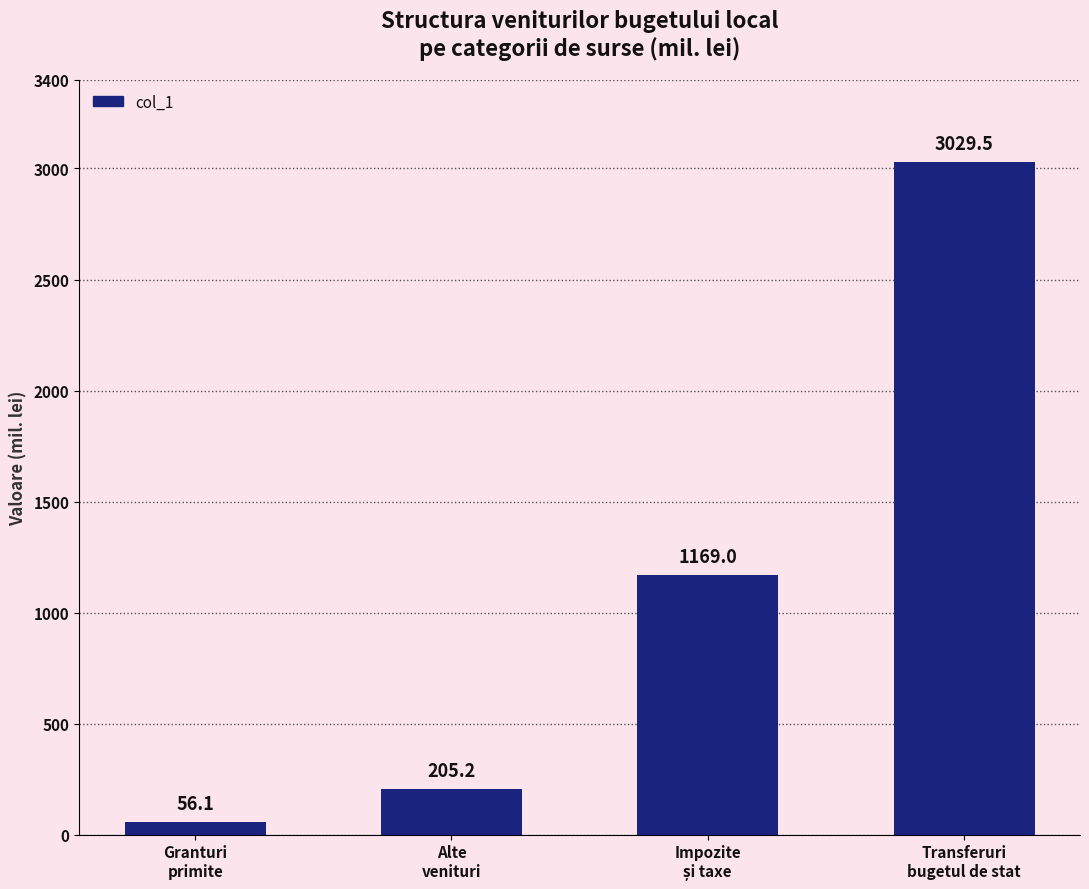

Reading right to left, extract all data points from this chart.

3029.5	1169.0	205.2	56.1